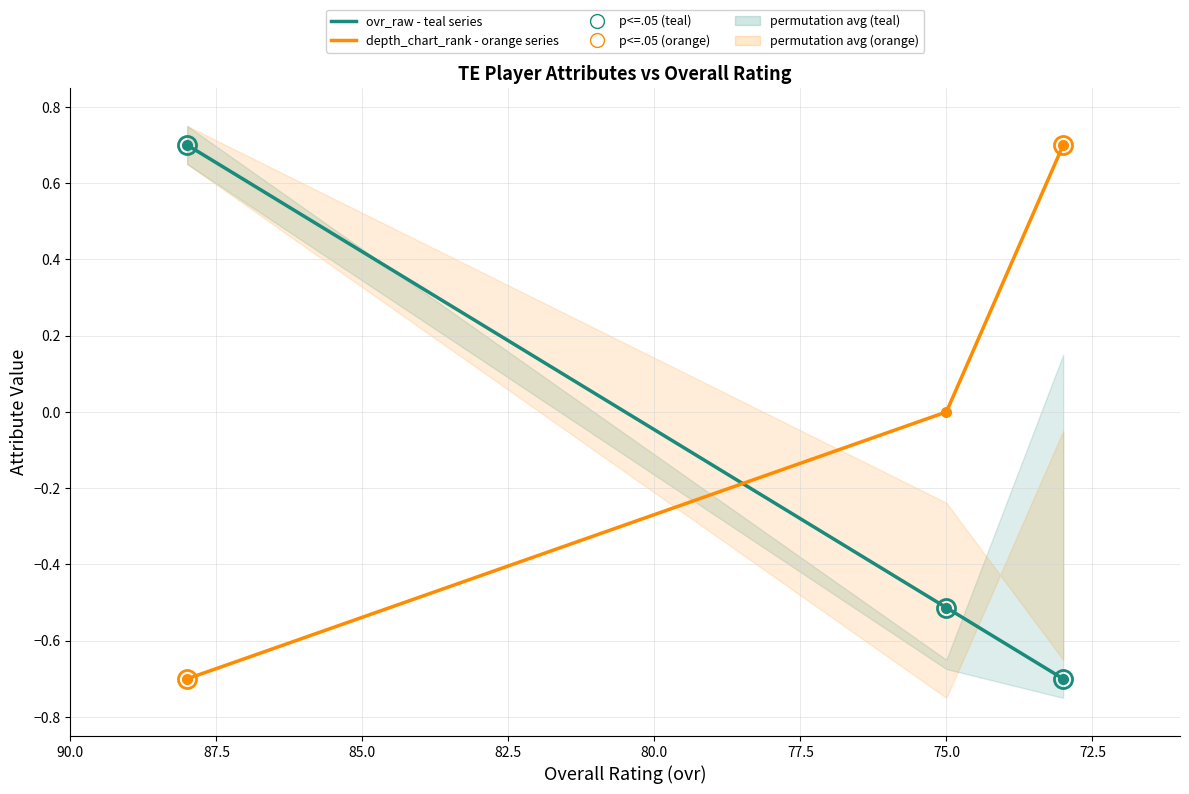

How many depth_chart_rank (orange) values are between 0 and 1?

2